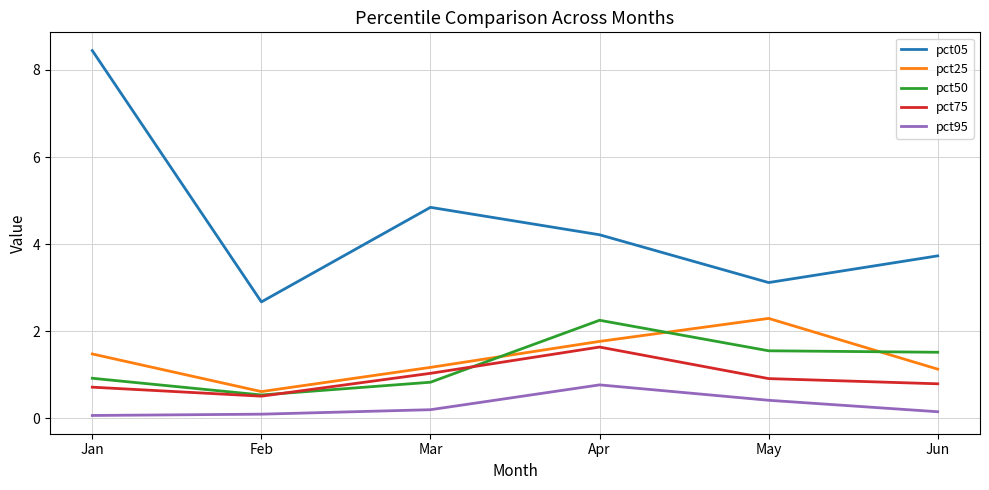

At May, list the series in order from smallest to largest.

pct95, pct75, pct50, pct25, pct05